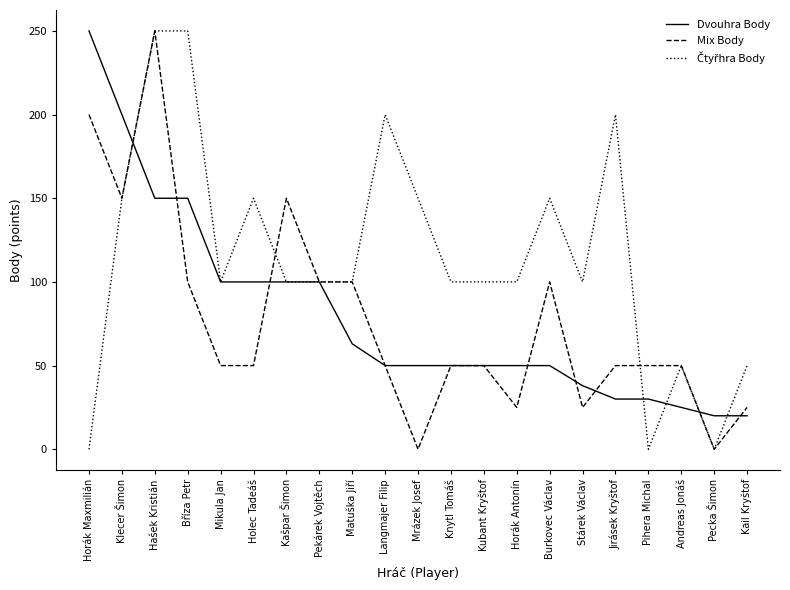

Does the chart display data point markers on the line(s)?

No